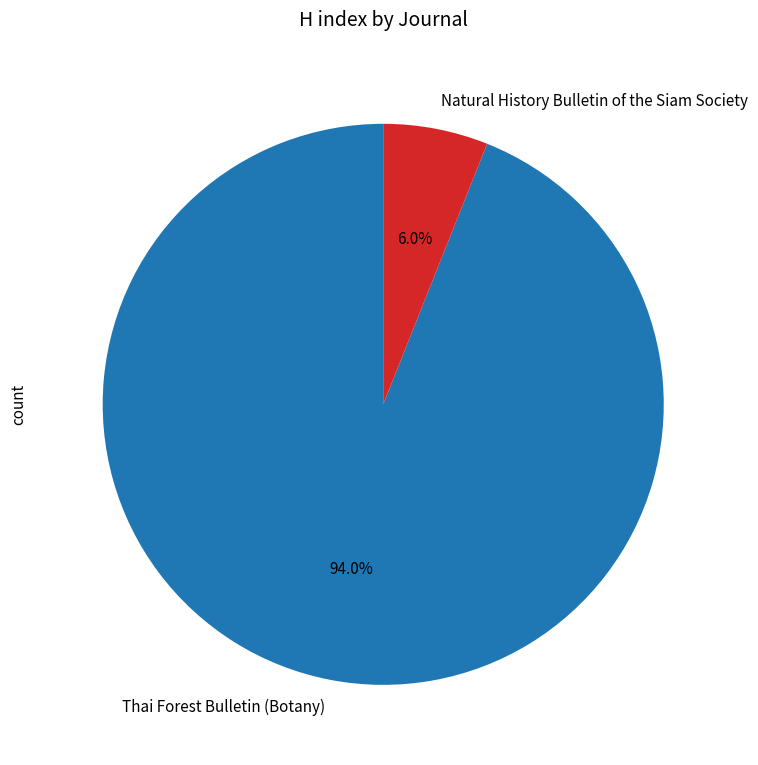

What percentage do Thai Forest Bulletin (Botany) and Natural History Bulletin of the Siam Society together represent?

100.0%